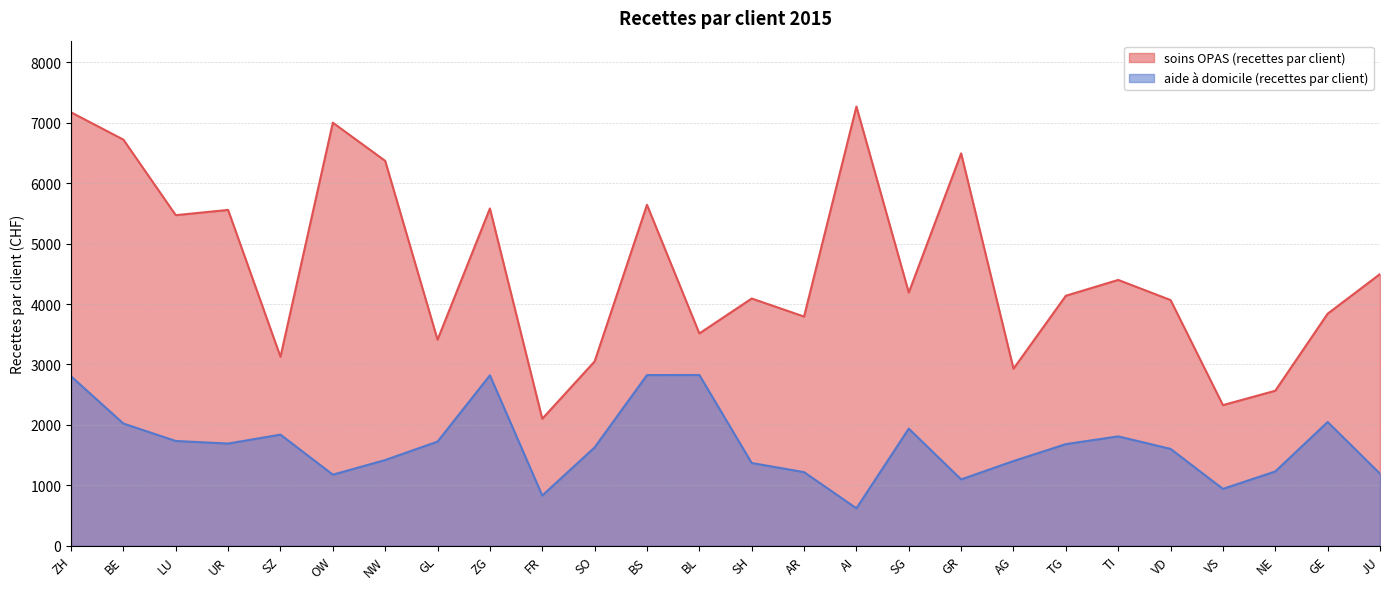

At how many categories does at least one series exceed 5899?

6